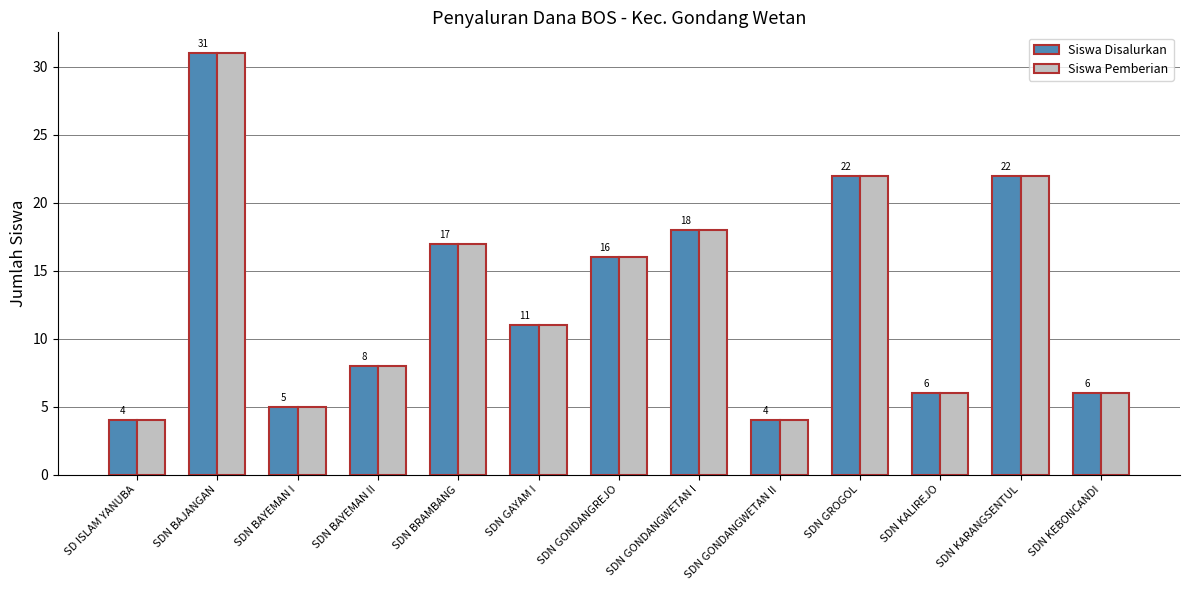

What are all the series names shown in the legend?

Siswa Disalurkan, Siswa Pemberian